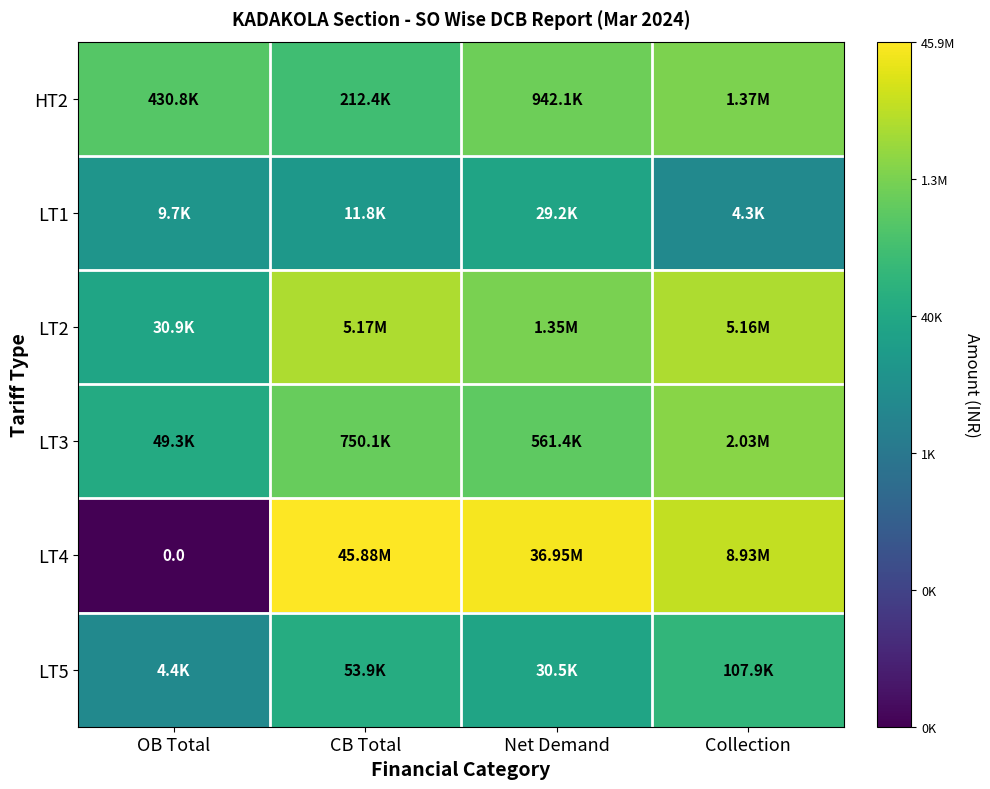

Rank the categories by LT3 value from lowest to highest.

OB Total, Net Demand, CB Total, Collection